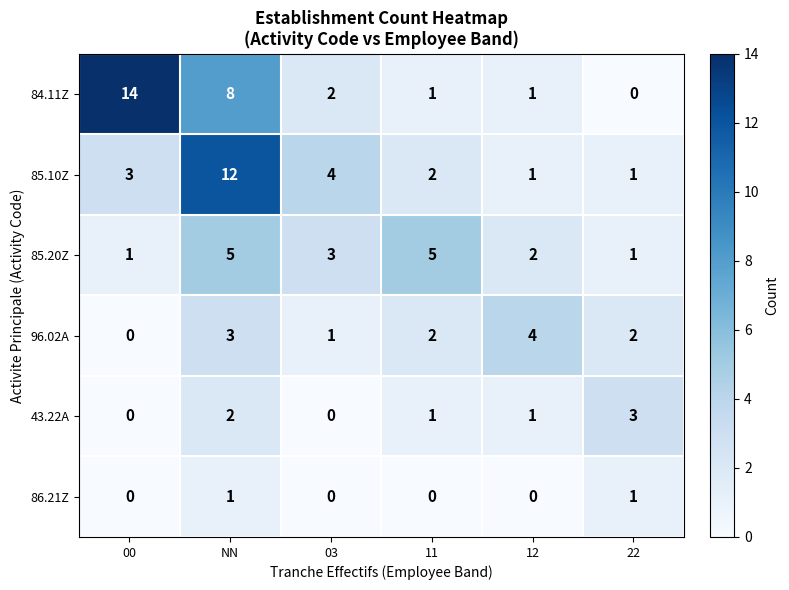

What is the average value of the 84.11Z series?

4